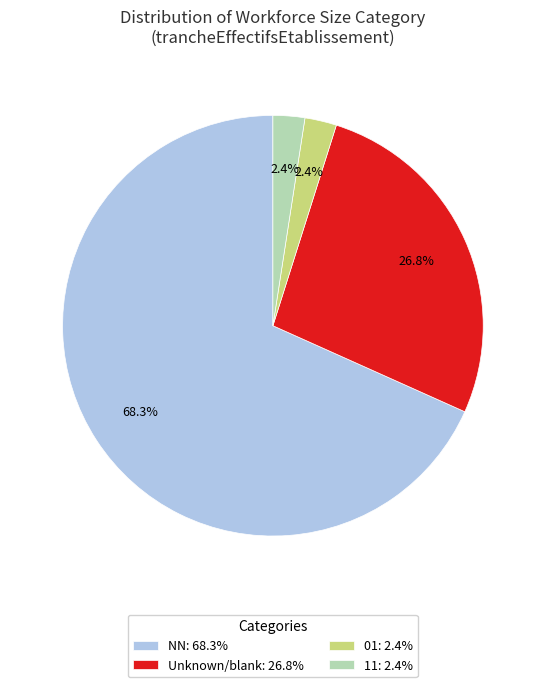

What is the largest slice in the pie chart?

NN: 68.3%